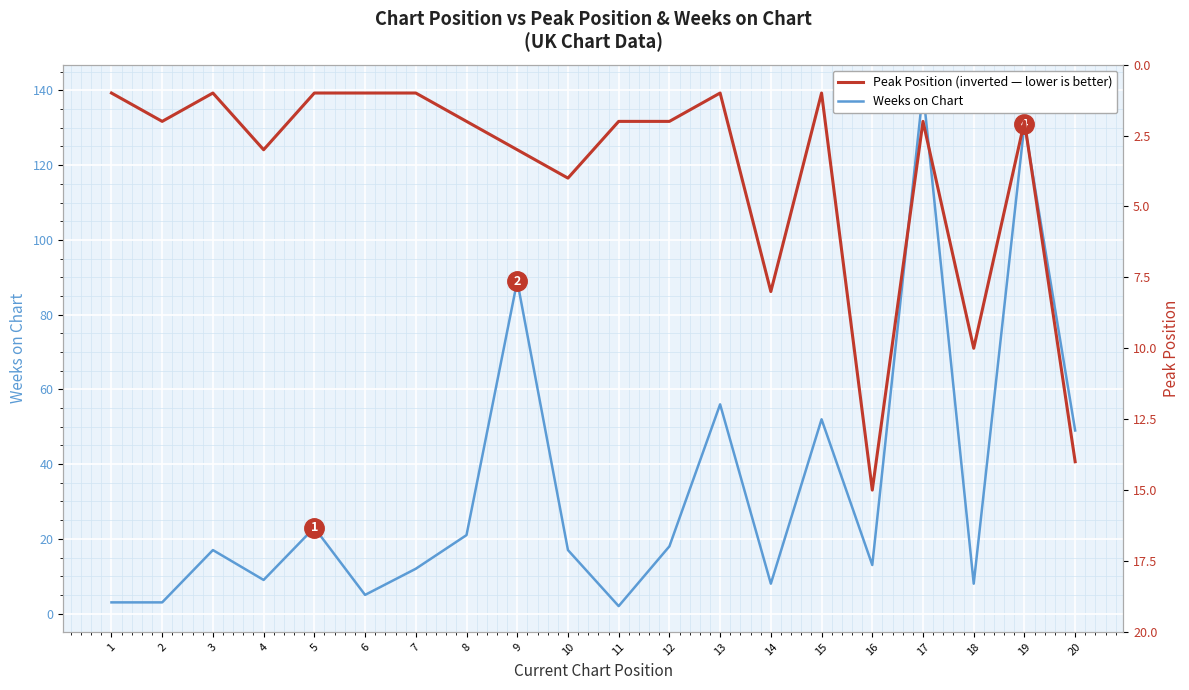

What is the value of the Peak Position point at the 6th from the left?

1